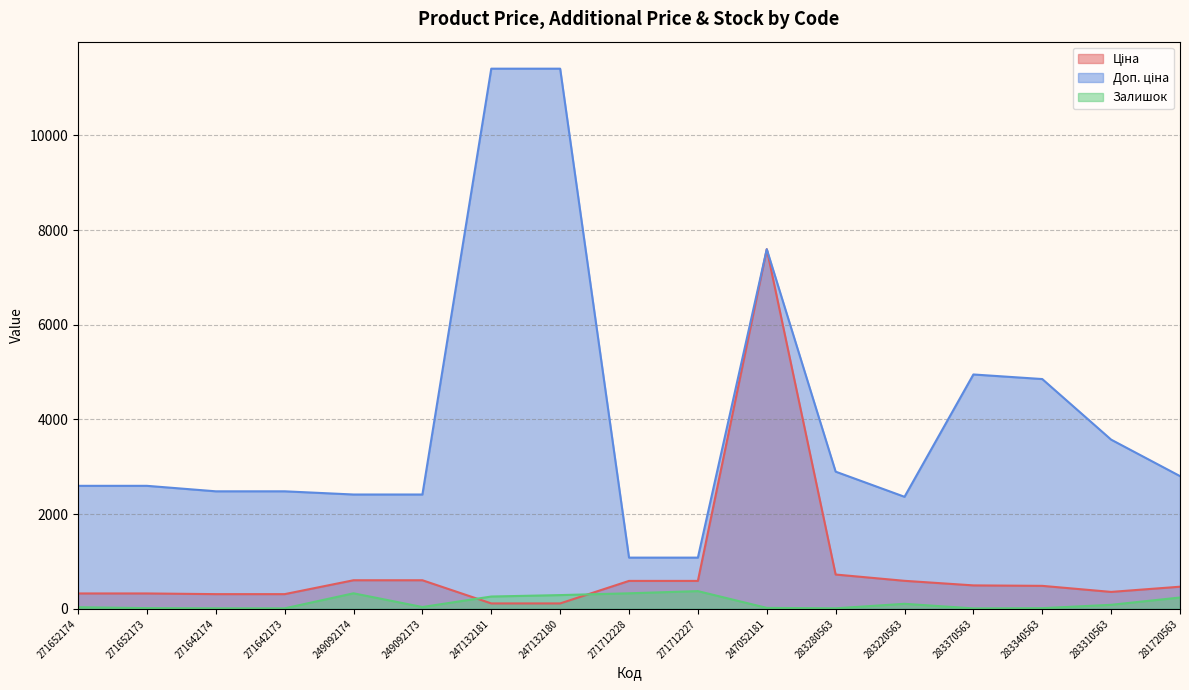

What is the average value of the Залишок series?

127.8